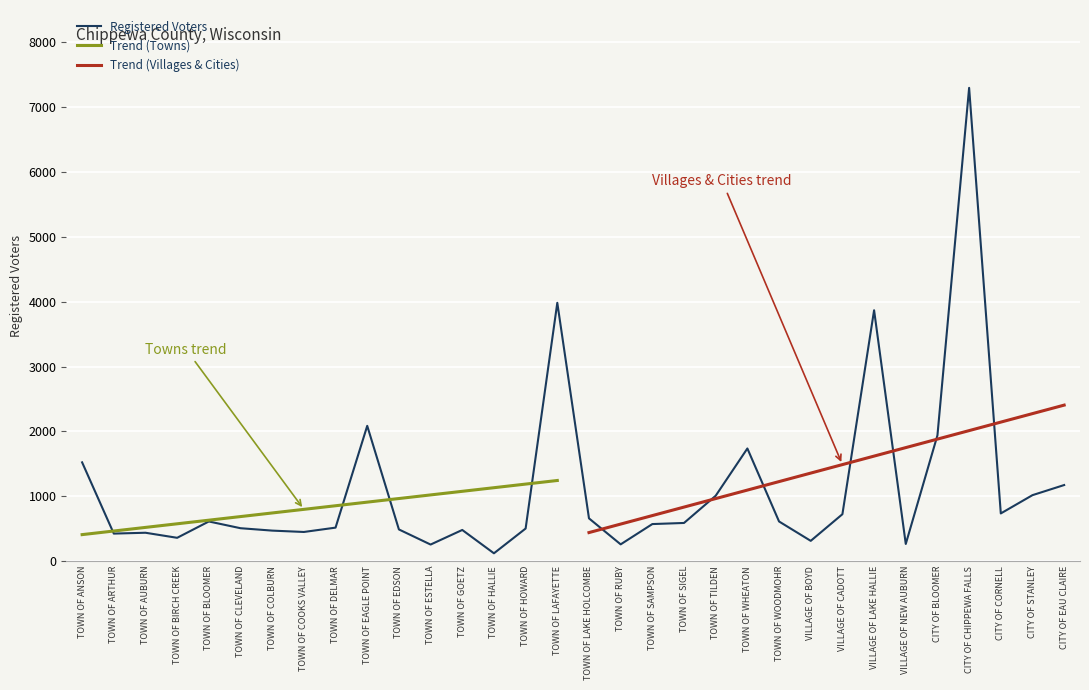

How many points are higher than both their immediate neighbors (excluding endpoints)?

8